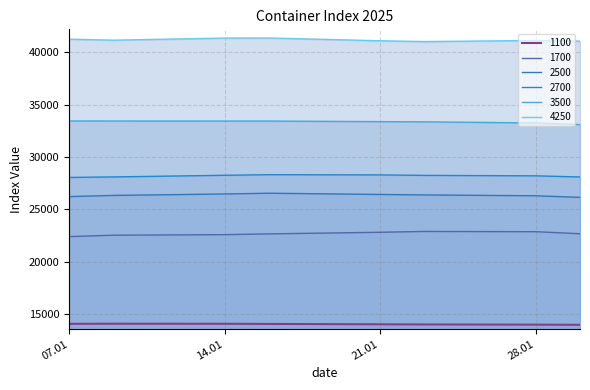

What is the difference between the highest and lowest values at 28.01?

27159